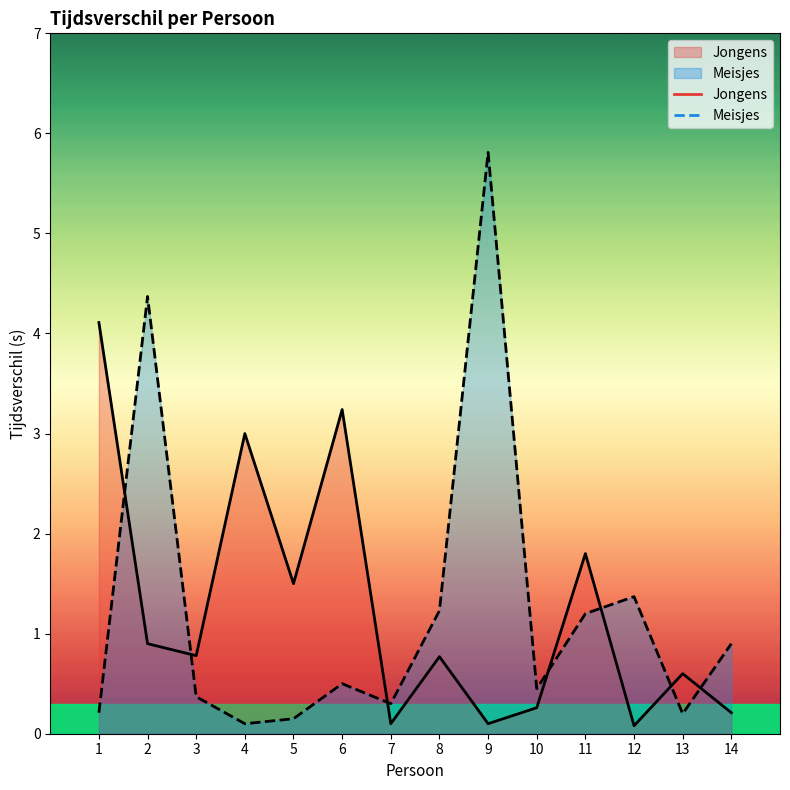

What is the value of the Jongens point at the 8th from the left?

0.8